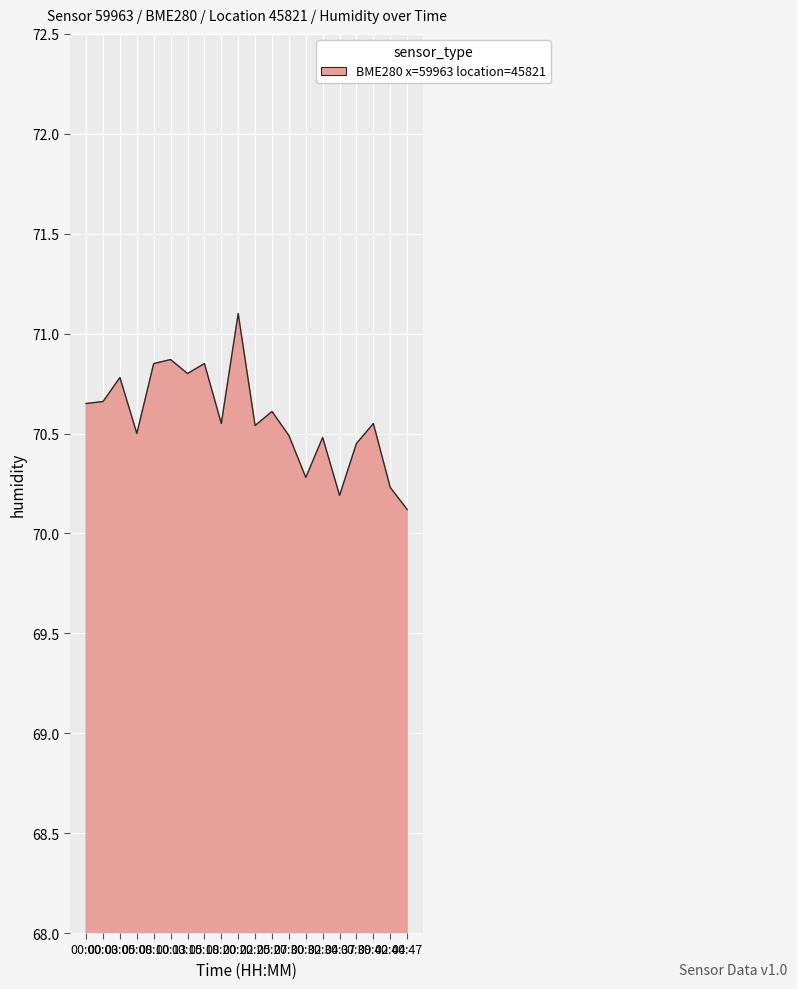

How many distinct data groups are displayed?

1